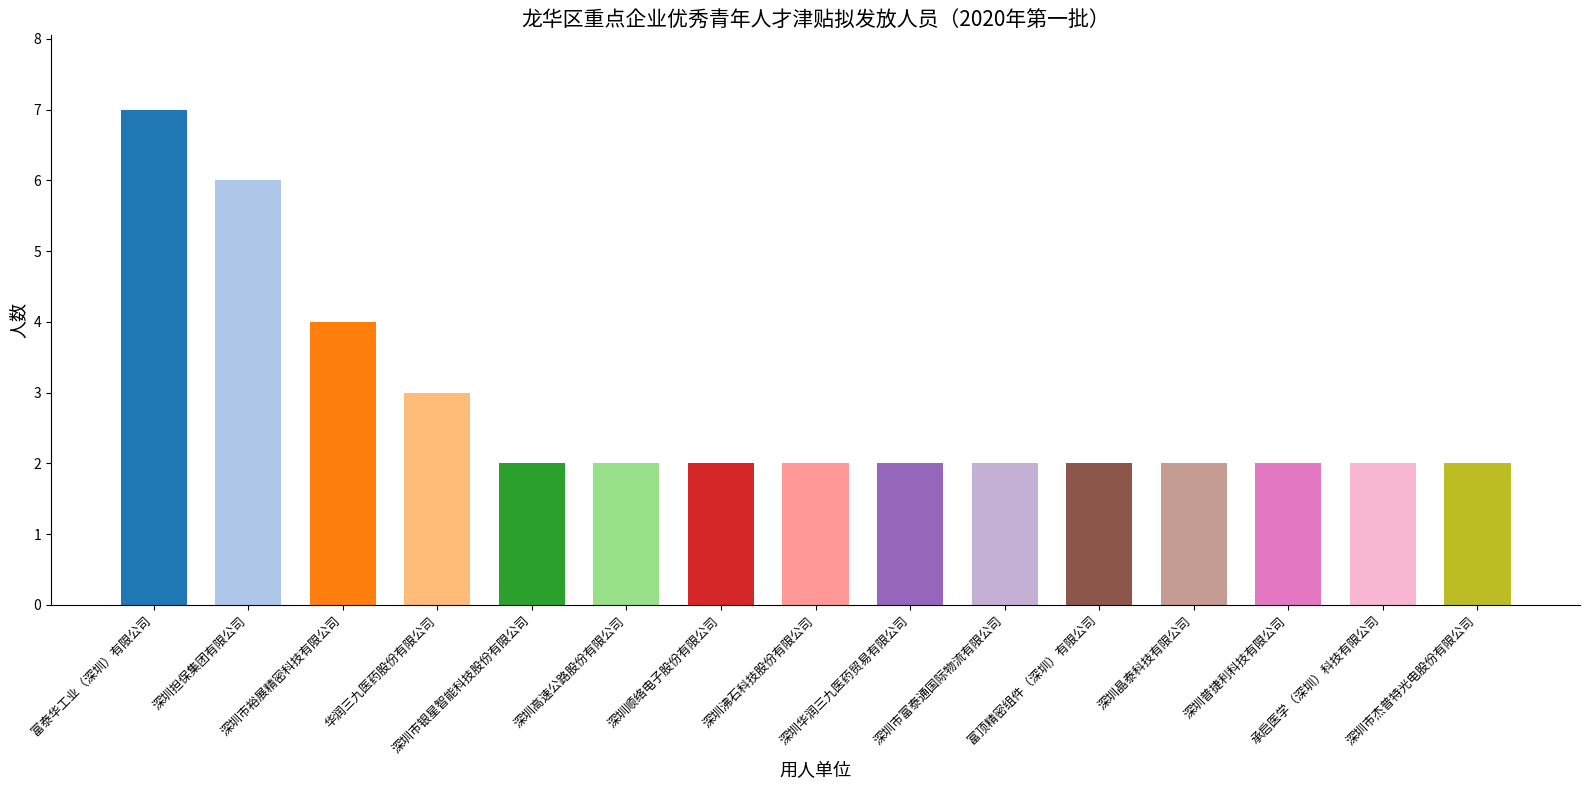

Count the number of data series in this chart.

1